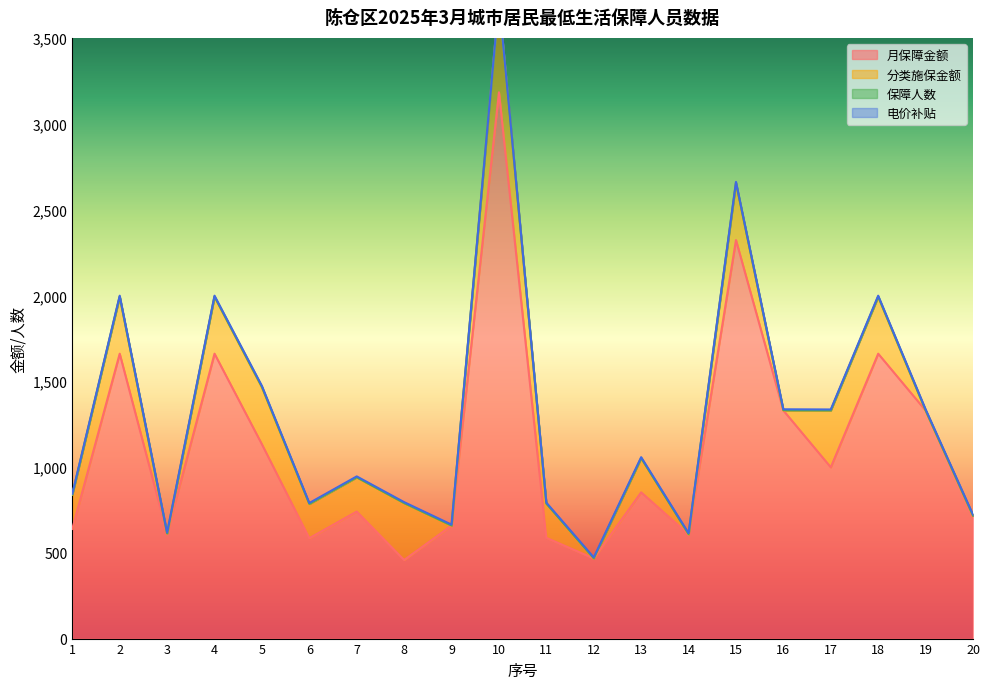

True or false: 月保障金额 and 电价补贴 cross at least once.

False